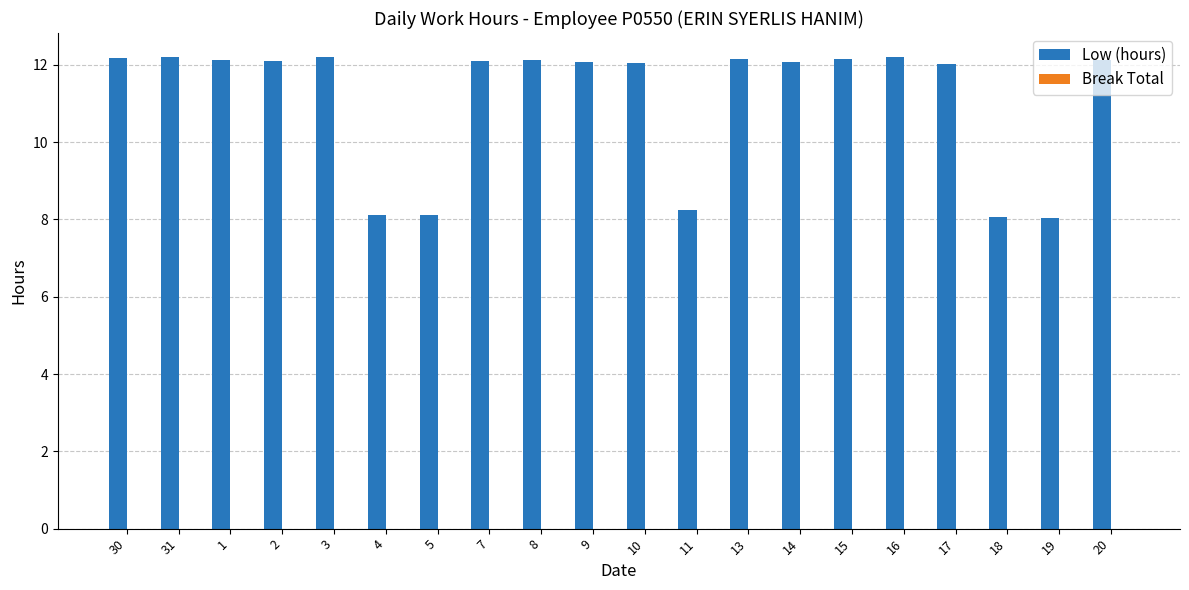

What is the greatest value displayed?

12.2